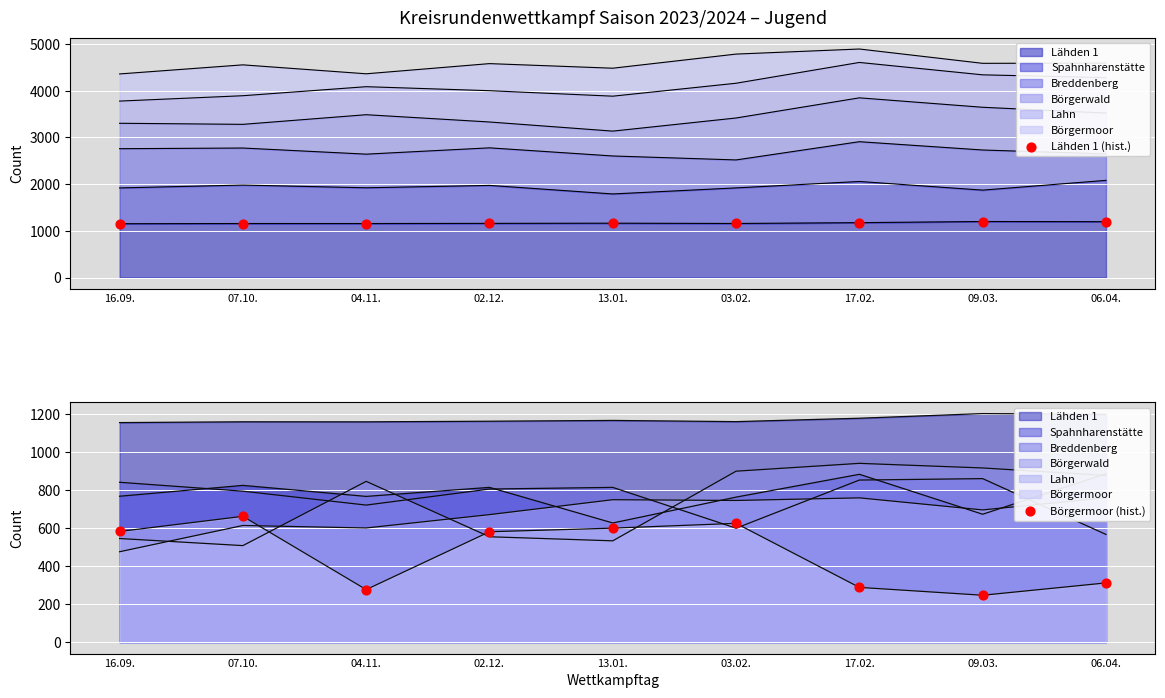

Which series has the largest Y range (max minus min)?

Börgermoor (hist.)